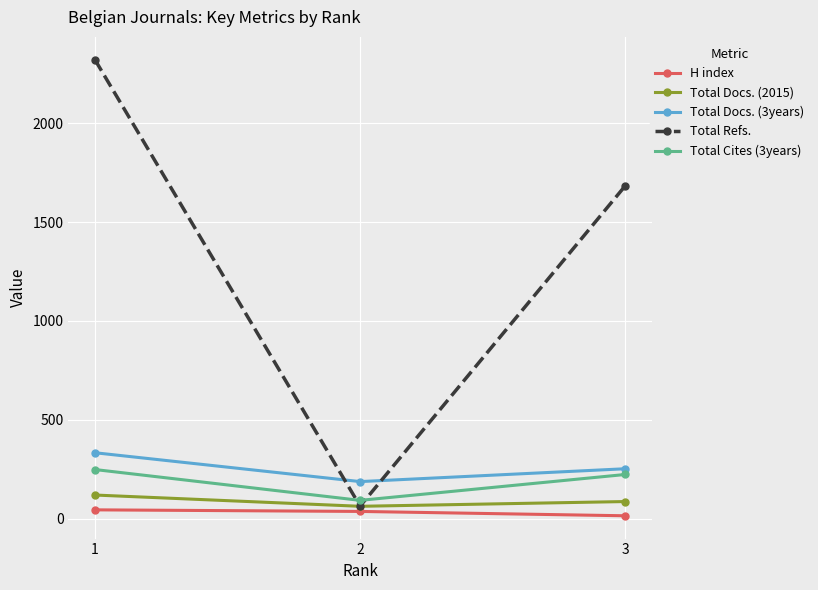

Does the chart have visible grid lines?

Yes